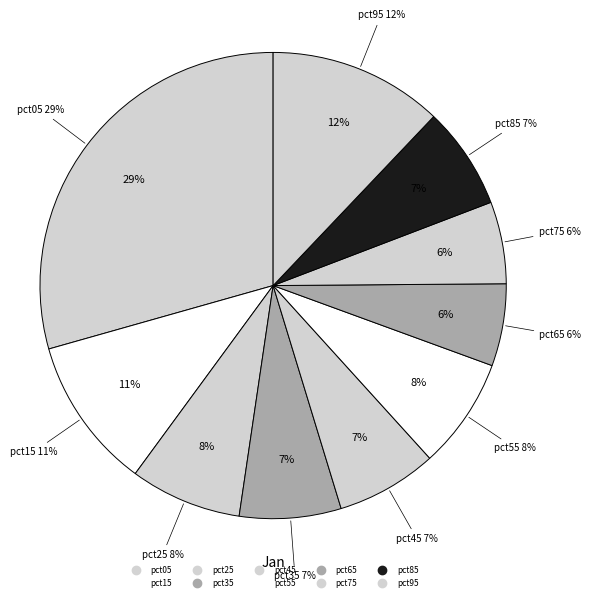

The pct75 slice represents 16% of the pie. True or false?

False